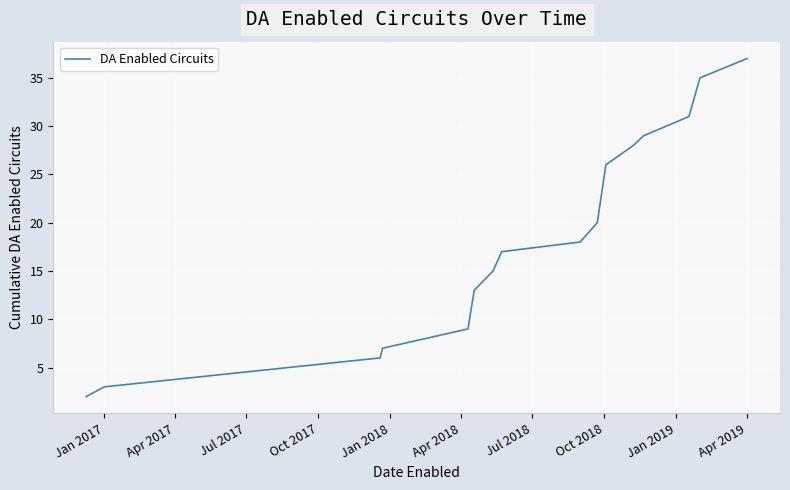

Does the chart have visible grid lines?

Yes